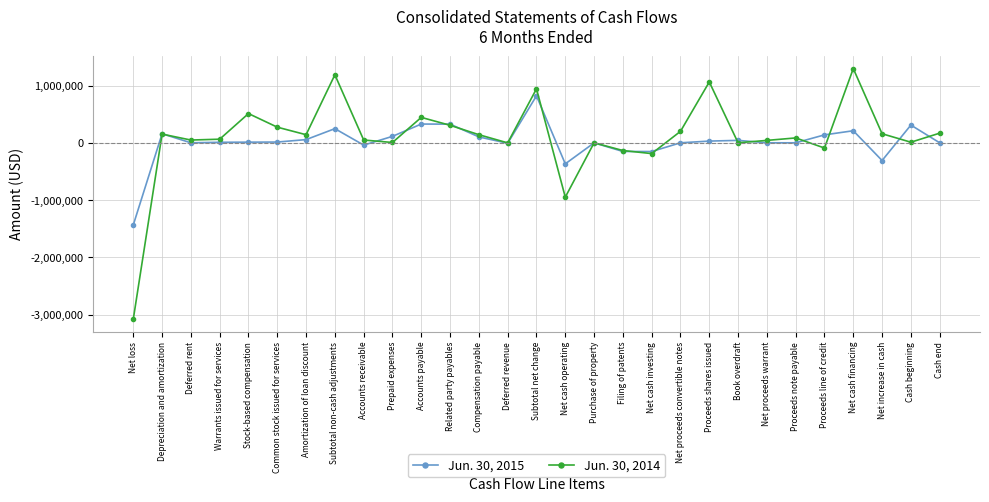

The Jun. 30, 2015 series shows -1434285 at Net loss. True or false?

True